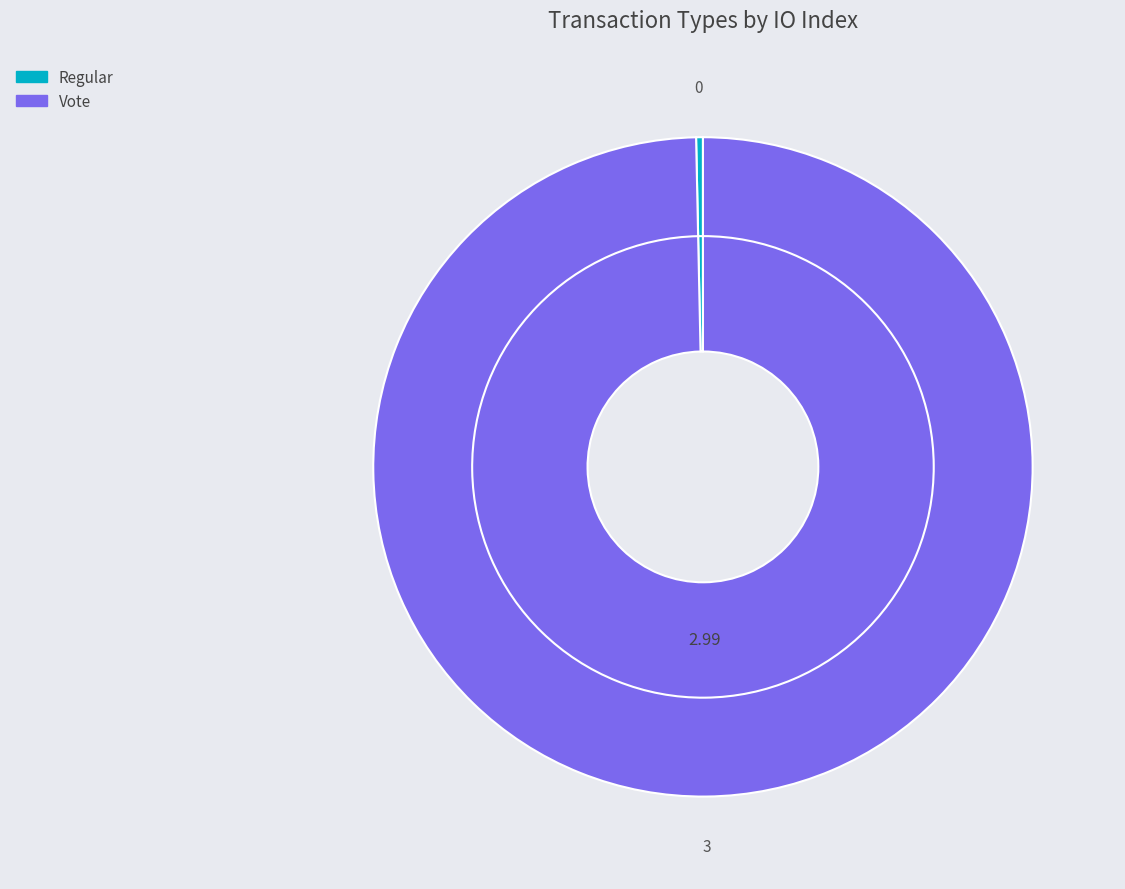

Rank the categories by value from highest to lowest.

Vote, Regular